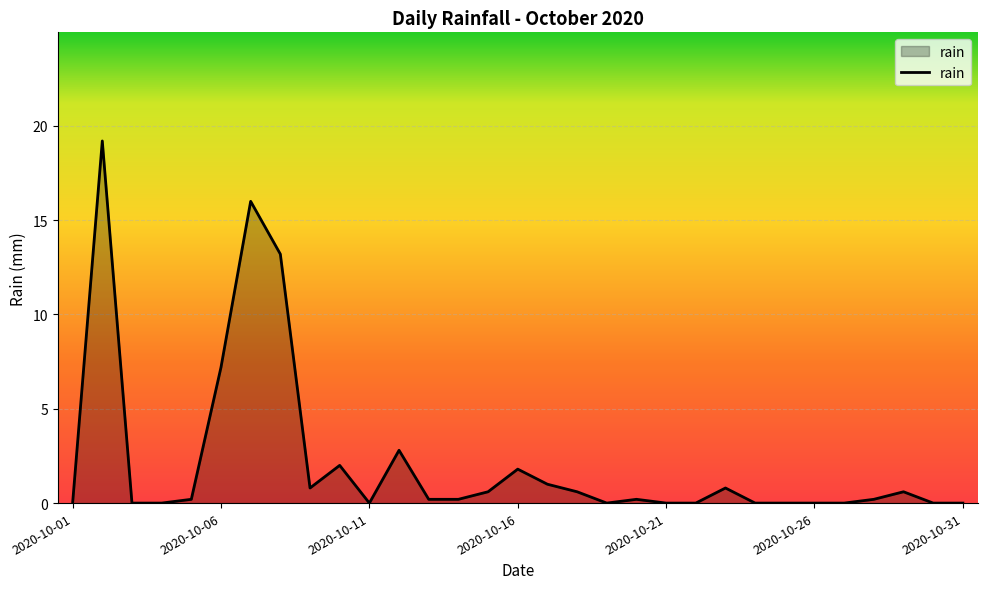

What is the difference between the maximum and second lowest values?

19.2